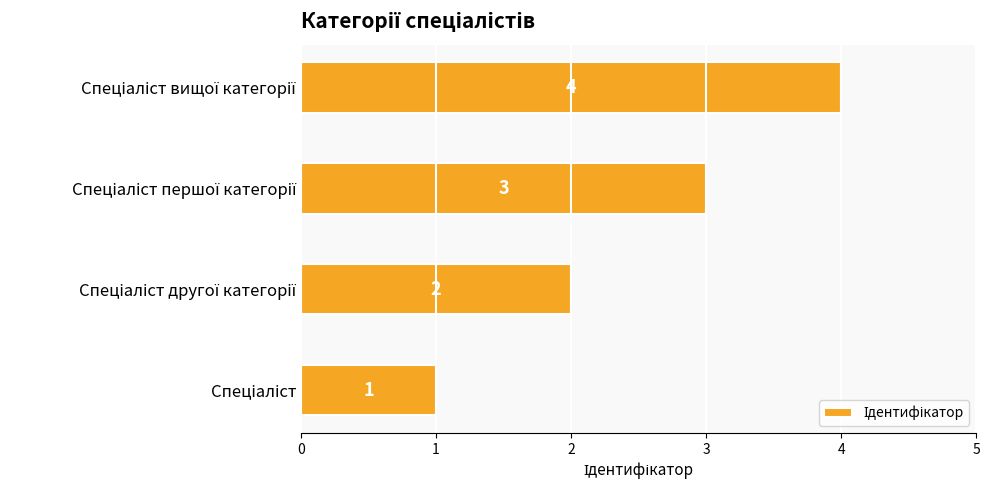

Does the chart contain stacked bars?

No